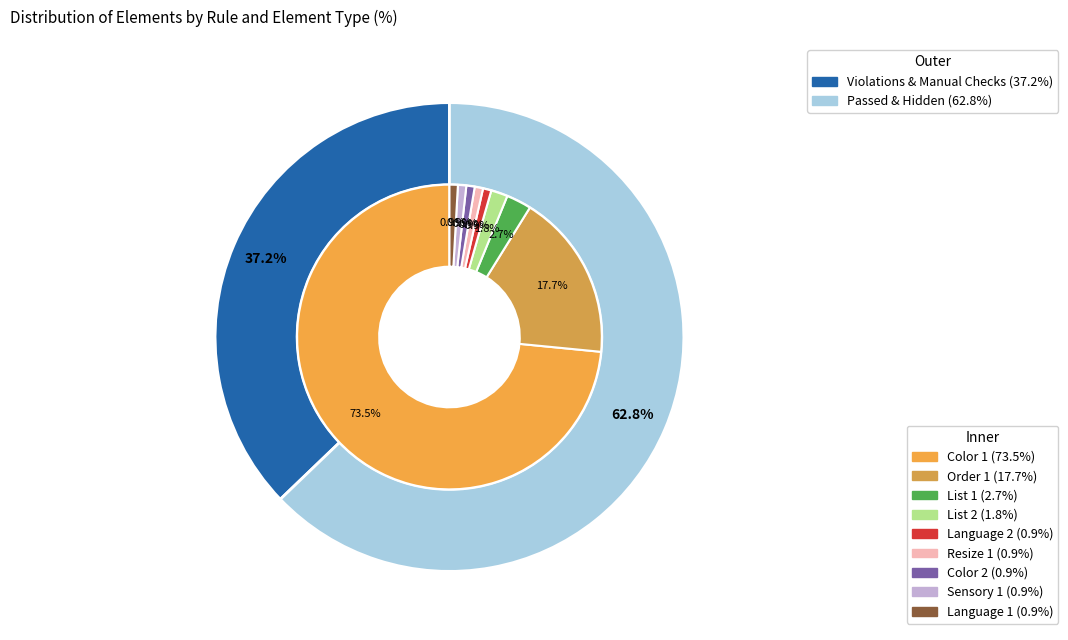

Which slice represents more than half of the pie?

Color 1